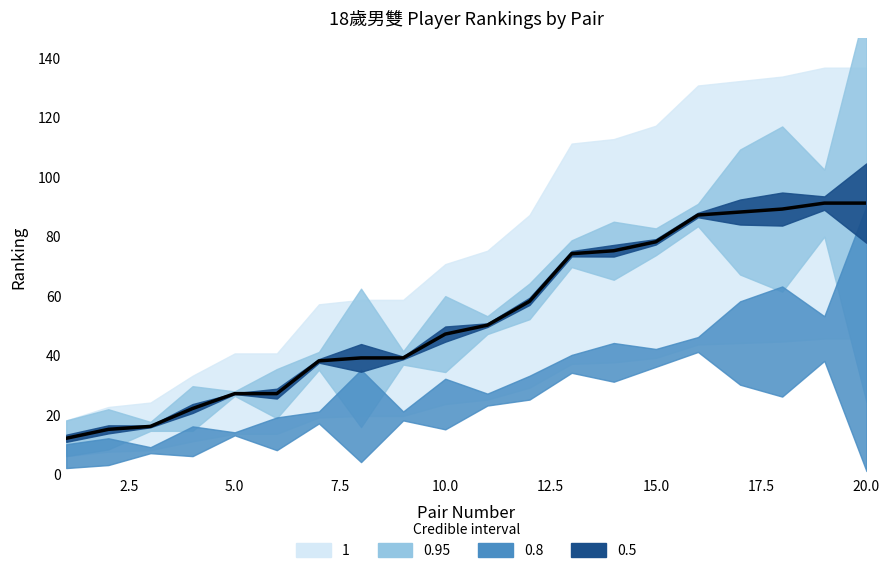

What is the value of the player1_rank point at the 1st from the left?

2